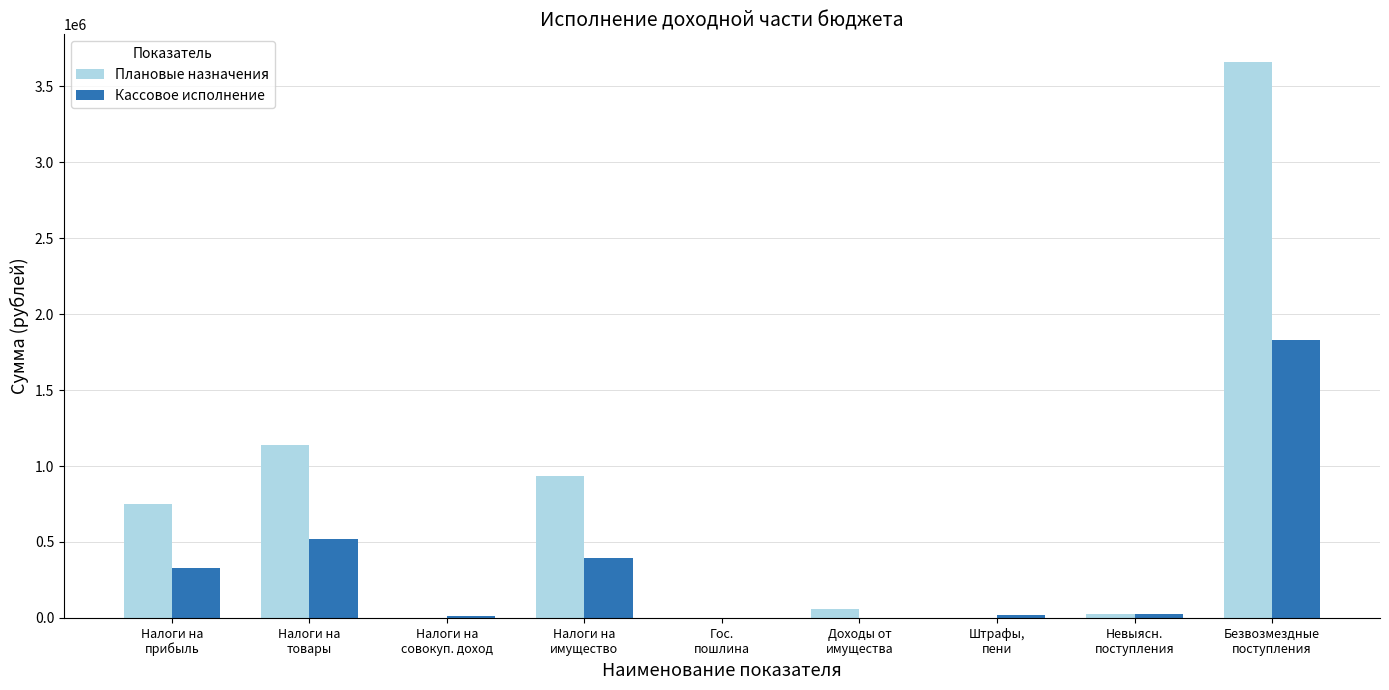

What is the highest value of the Кассовое исполнение series?

1828139.4